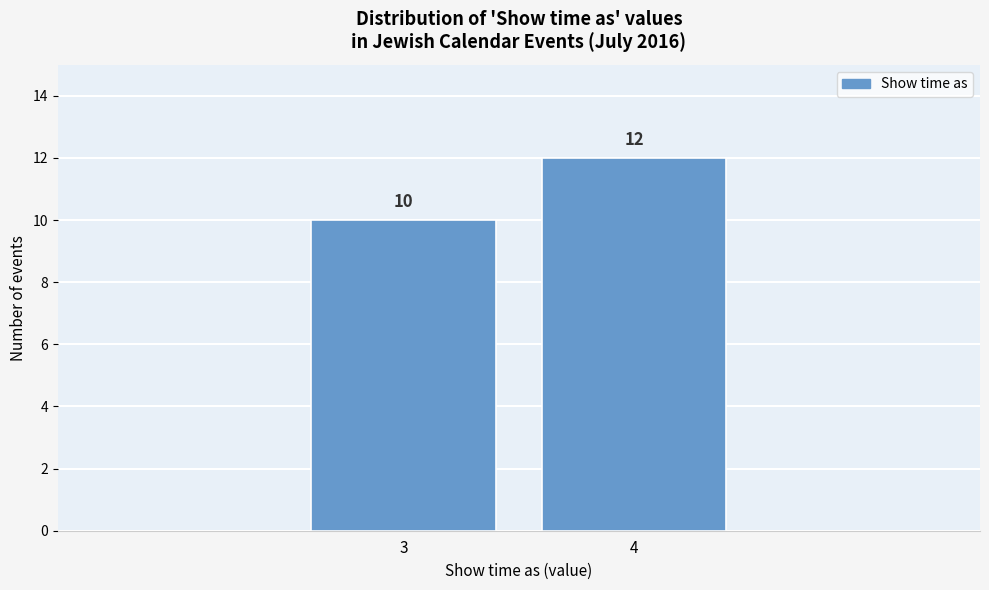

Reading left to right, extract all data points from this chart.

10	12